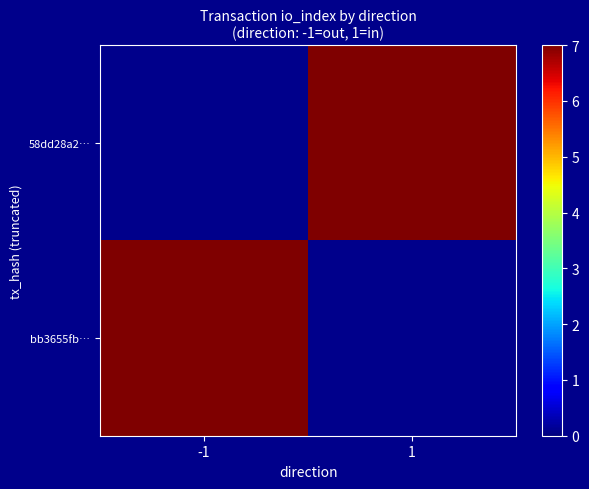

Which series has the largest range (max minus min)?

bb3655fb…